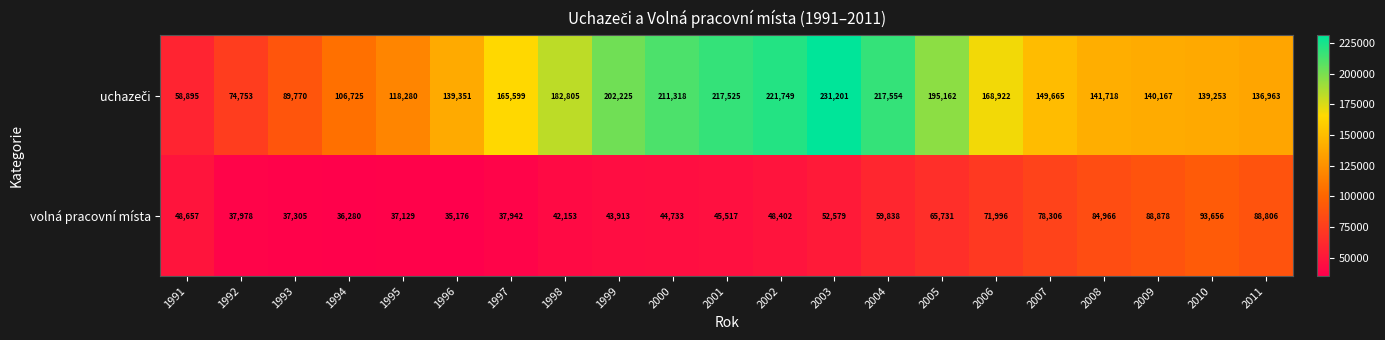

Where does the volná pracovní místa series first go above 48402?

1991